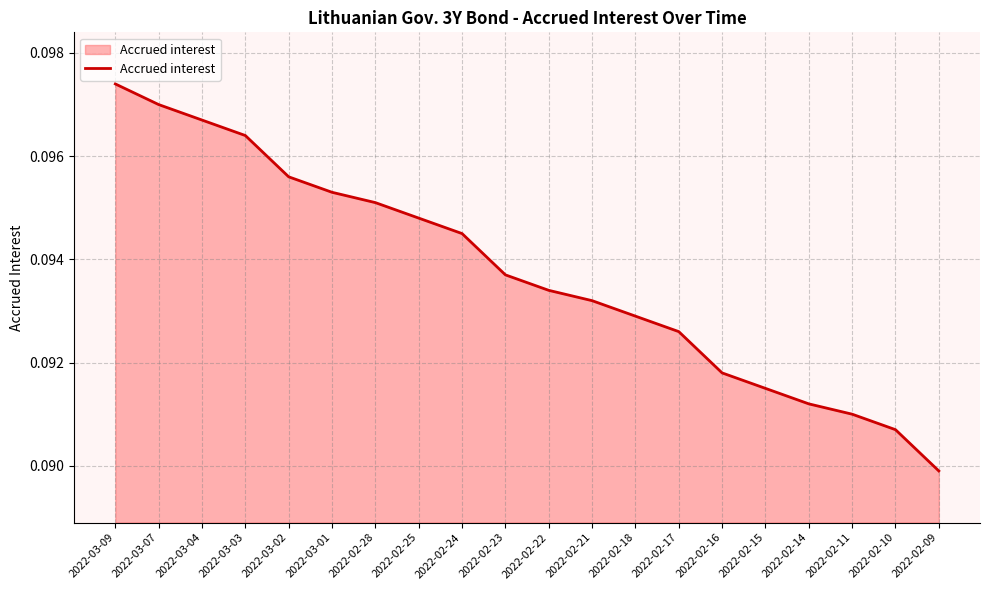

At which label is the value closest to 0?

2022-02-09